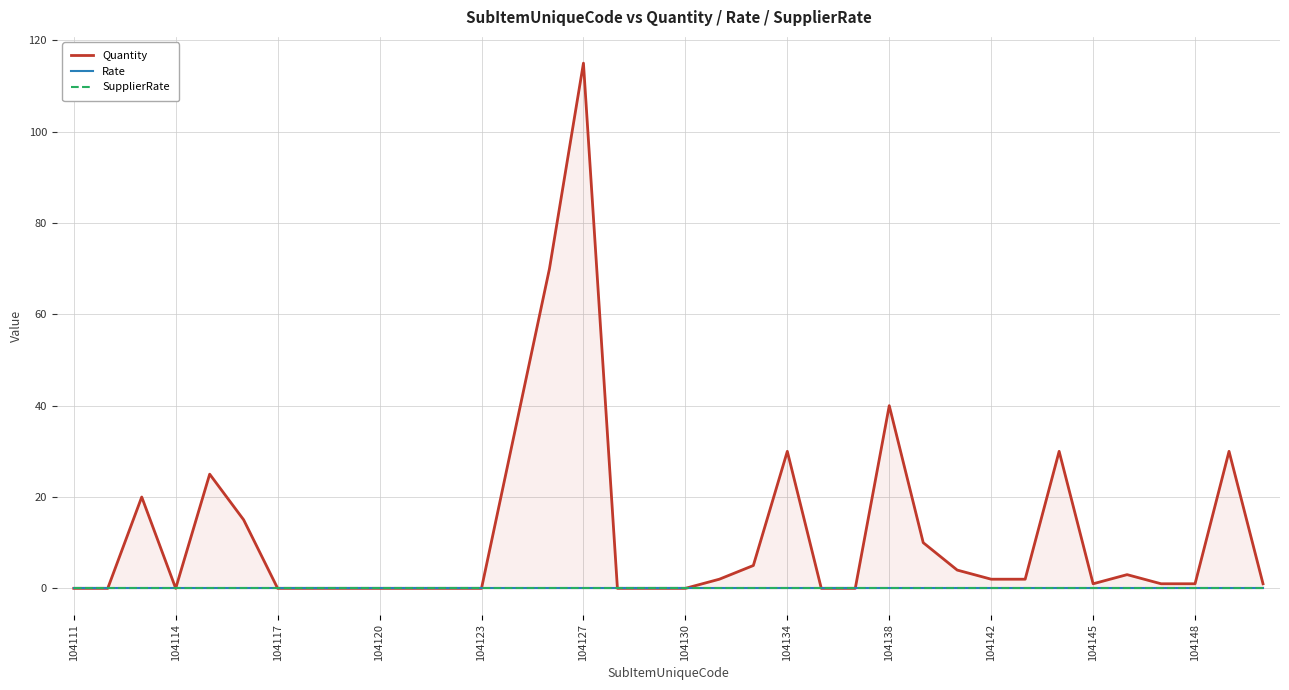

How many lines are shown in the chart?

3